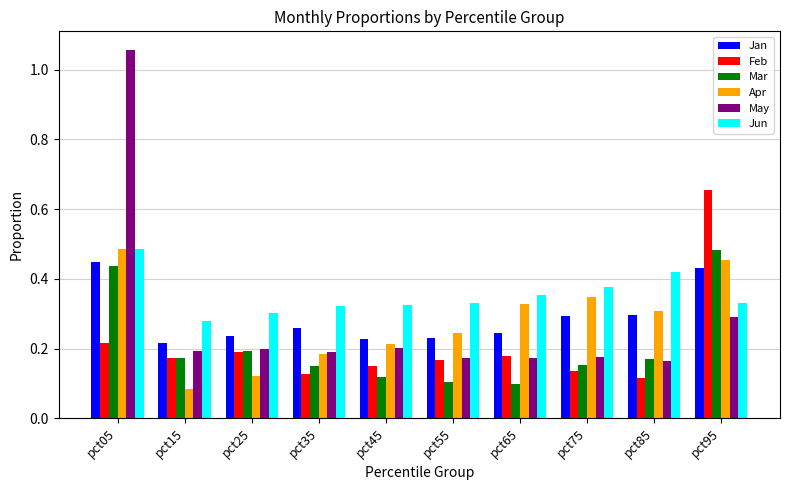

True or false: Feb has a value of 0.1 at pct65.

False